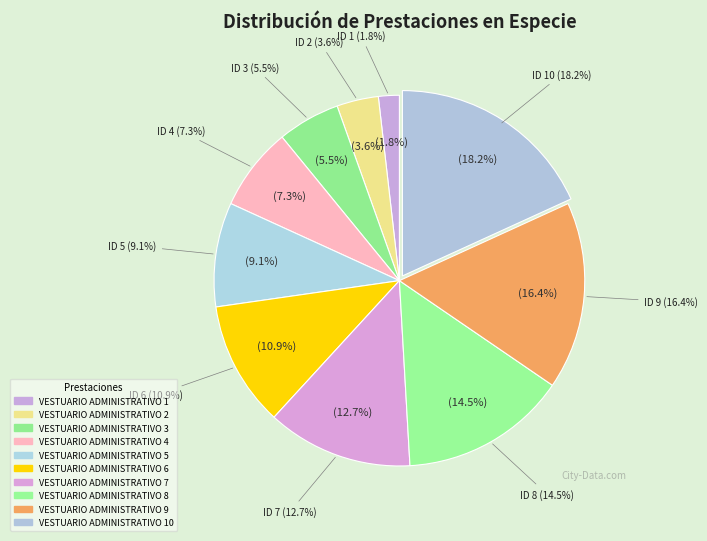

To the nearest percent, what is the difference between the VESTUARIO ADMINISTRATIVO 9 and VESTUARIO ADMINISTRATIVO 5 slice percentages?

7%